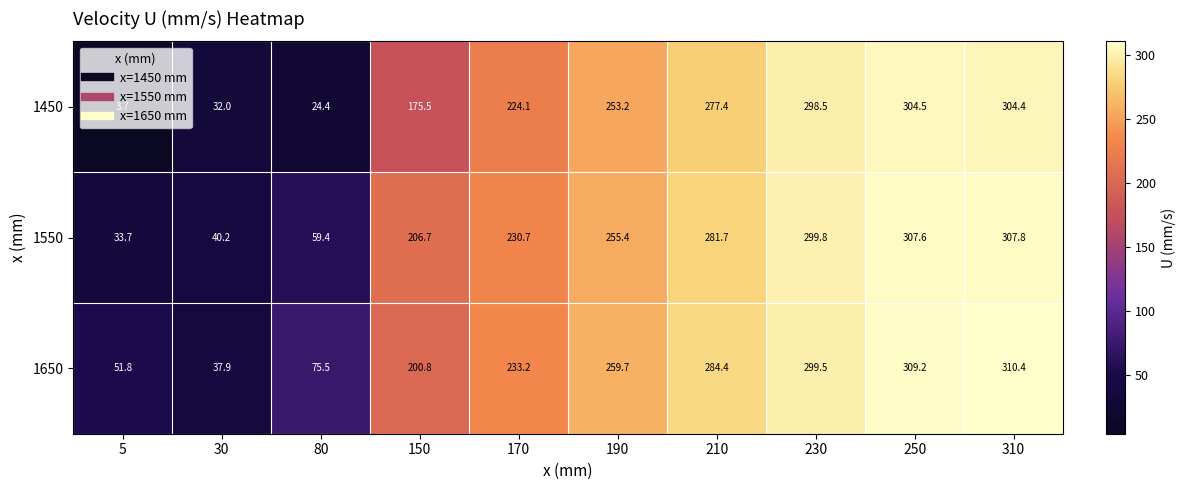

What is the difference between the maximum and minimum values in the 1650 series?

272.5